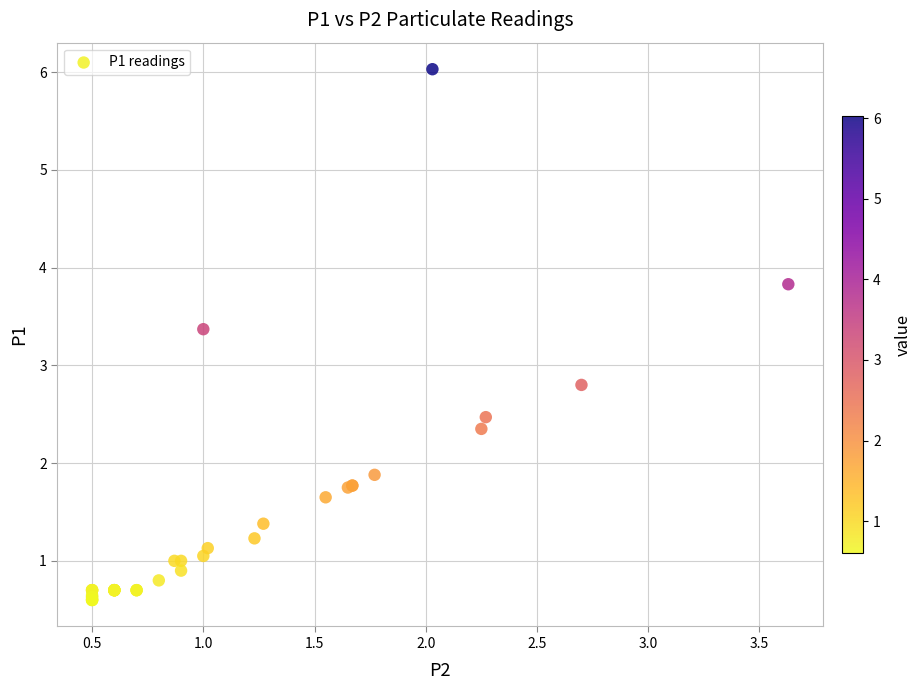

What Y value in the scatter plot is closest to 3?

2.8